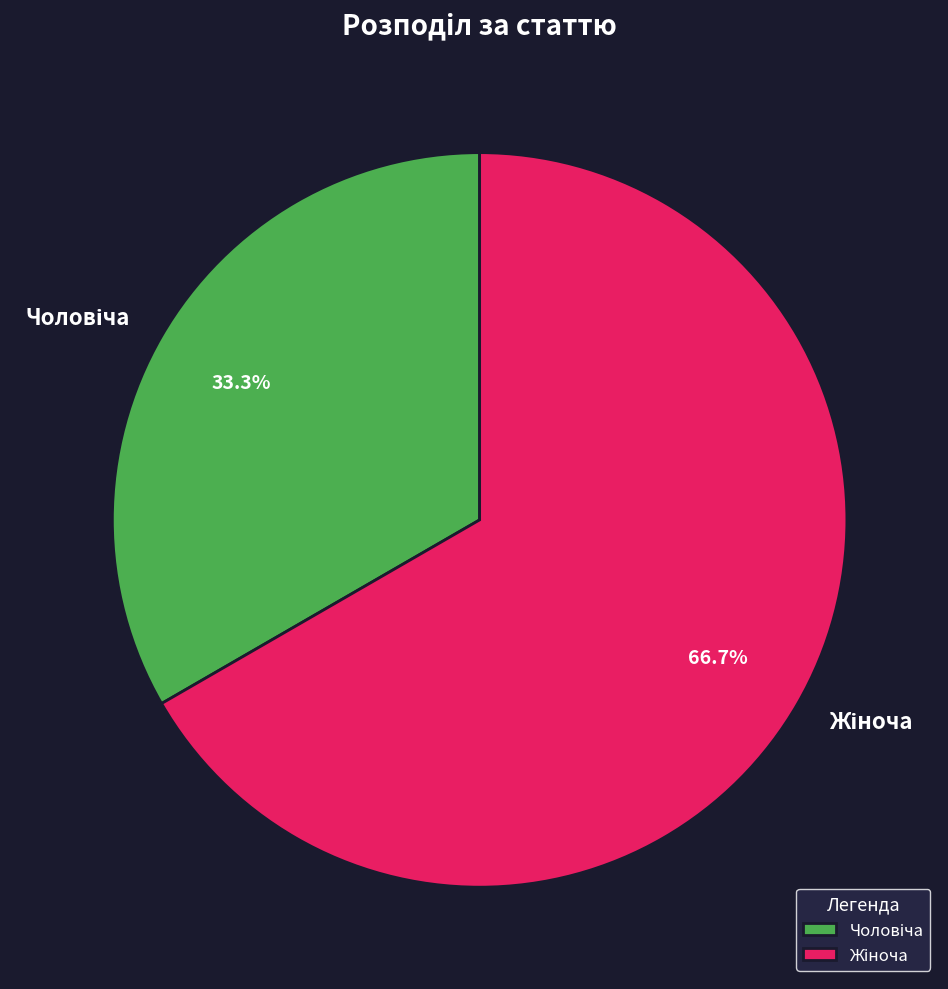

Does any single category account for the majority?

Yes